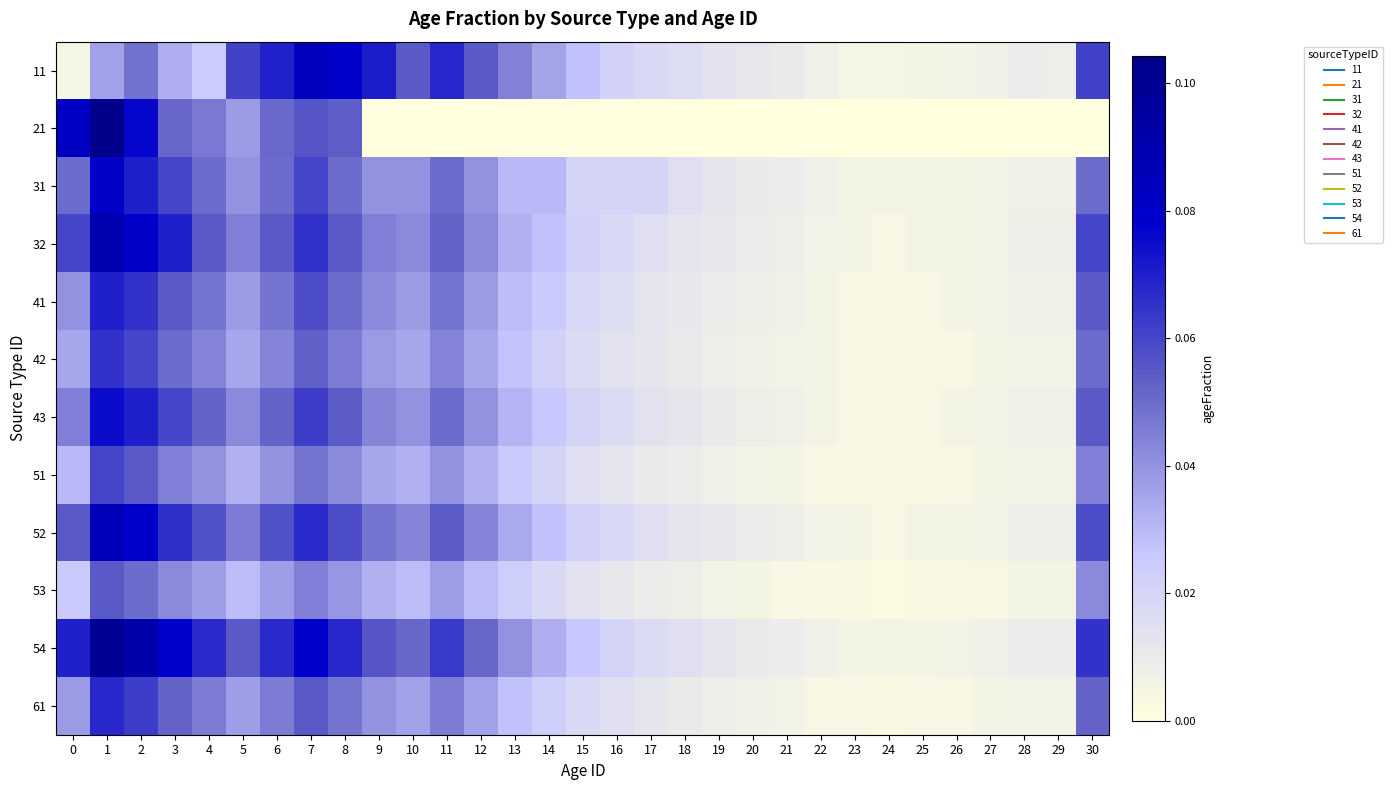

Reading right to left, extract all data points from this chart.

11: 30=0.1	29=0.0	28=0.0	27=0.0	26=0.0	25=0.0	24=0.0	23=0.0	22=0.0	21=0.0	20=0.0	19=0.0	18=0.0	17=0.0	16=0.0	15=0.0	14=0.0	13=0.0	12=0.1	11=0.1	10=0.1	9=0.1	8=0.1	7=0.1	6=0.1	5=0.1	4=0.0	3=0.0	2=0.0	1=0.0	0=0.0
21: 30=0.0	29=0.0	28=0.0	27=0.0	26=0.0	25=0.0	24=0.0	23=0.0	22=0.0	21=0.0	20=0.0	19=0.0	18=0.0	17=0.0	16=0.0	15=0.0	14=0.0	13=0.0	12=0.0	11=0.0	10=0.0	9=0.0	8=0.1	7=0.1	6=0.1	5=0.0	4=0.0	3=0.1	2=0.1	1=0.1	0=0.1
31: 30=0.1	29=0.0	28=0.0	27=0.0	26=0.0	25=0.0	24=0.0	23=0.0	22=0.0	21=0.0	20=0.0	19=0.0	18=0.0	17=0.0	16=0.0	15=0.0	14=0.0	13=0.0	12=0.0	11=0.1	10=0.0	9=0.0	8=0.1	7=0.1	6=0.1	5=0.0	4=0.1	3=0.1	2=0.1	1=0.1	0=0.1
32: 30=0.1	29=0.0	28=0.0	27=0.0	26=0.0	25=0.0	24=0.0	23=0.0	22=0.0	21=0.0	20=0.0	19=0.0	18=0.0	17=0.0	16=0.0	15=0.0	14=0.0	13=0.0	12=0.0	11=0.1	10=0.0	9=0.0	8=0.1	7=0.1	6=0.1	5=0.0	4=0.1	3=0.1	2=0.1	1=0.1	0=0.1
41: 30=0.1	29=0.0	28=0.0	27=0.0	26=0.0	25=0.0	24=0.0	23=0.0	22=0.0	21=0.0	20=0.0	19=0.0	18=0.0	17=0.0	16=0.0	15=0.0	14=0.0	13=0.0	12=0.0	11=0.0	10=0.0	9=0.0	8=0.1	7=0.1	6=0.0	5=0.0	4=0.0	3=0.1	2=0.1	1=0.1	0=0.0
42: 30=0.1	29=0.0	28=0.0	27=0.0	26=0.0	25=0.0	24=0.0	23=0.0	22=0.0	21=0.0	20=0.0	19=0.0	18=0.0	17=0.0	16=0.0	15=0.0	14=0.0	13=0.0	12=0.0	11=0.0	10=0.0	9=0.0	8=0.0	7=0.1	6=0.0	5=0.0	4=0.0	3=0.1	2=0.1	1=0.1	0=0.0
43: 30=0.1	29=0.0	28=0.0	27=0.0	26=0.0	25=0.0	24=0.0	23=0.0	22=0.0	21=0.0	20=0.0	19=0.0	18=0.0	17=0.0	16=0.0	15=0.0	14=0.0	13=0.0	12=0.0	11=0.1	10=0.0	9=0.0	8=0.1	7=0.1	6=0.1	5=0.0	4=0.1	3=0.1	2=0.1	1=0.1	0=0.0
51: 30=0.0	29=0.0	28=0.0	27=0.0	26=0.0	25=0.0	24=0.0	23=0.0	22=0.0	21=0.0	20=0.0	19=0.0	18=0.0	17=0.0	16=0.0	15=0.0	14=0.0	13=0.0	12=0.0	11=0.0	10=0.0	9=0.0	8=0.0	7=0.0	6=0.0	5=0.0	4=0.0	3=0.0	2=0.1	1=0.1	0=0.0
52: 30=0.1	29=0.0	28=0.0	27=0.0	26=0.0	25=0.0	24=0.0	23=0.0	22=0.0	21=0.0	20=0.0	19=0.0	18=0.0	17=0.0	16=0.0	15=0.0	14=0.0	13=0.0	12=0.0	11=0.1	10=0.0	9=0.0	8=0.1	7=0.1	6=0.1	5=0.0	4=0.1	3=0.1	2=0.1	1=0.1	0=0.1
53: 30=0.0	29=0.0	28=0.0	27=0.0	26=0.0	25=0.0	24=0.0	23=0.0	22=0.0	21=0.0	20=0.0	19=0.0	18=0.0	17=0.0	16=0.0	15=0.0	14=0.0	13=0.0	12=0.0	11=0.0	10=0.0	9=0.0	8=0.0	7=0.0	6=0.0	5=0.0	4=0.0	3=0.0	2=0.1	1=0.1	0=0.0
54: 30=0.1	29=0.0	28=0.0	27=0.0	26=0.0	25=0.0	24=0.0	23=0.0	22=0.0	21=0.0	20=0.0	19=0.0	18=0.0	17=0.0	16=0.0	15=0.0	14=0.0	13=0.0	12=0.1	11=0.1	10=0.1	9=0.1	8=0.1	7=0.1	6=0.1	5=0.1	4=0.1	3=0.1	2=0.1	1=0.1	0=0.1
61: 30=0.1	29=0.0	28=0.0	27=0.0	26=0.0	25=0.0	24=0.0	23=0.0	22=0.0	21=0.0	20=0.0	19=0.0	18=0.0	17=0.0	16=0.0	15=0.0	14=0.0	13=0.0	12=0.0	11=0.0	10=0.0	9=0.0	8=0.0	7=0.1	6=0.0	5=0.0	4=0.0	3=0.1	2=0.1	1=0.1	0=0.0